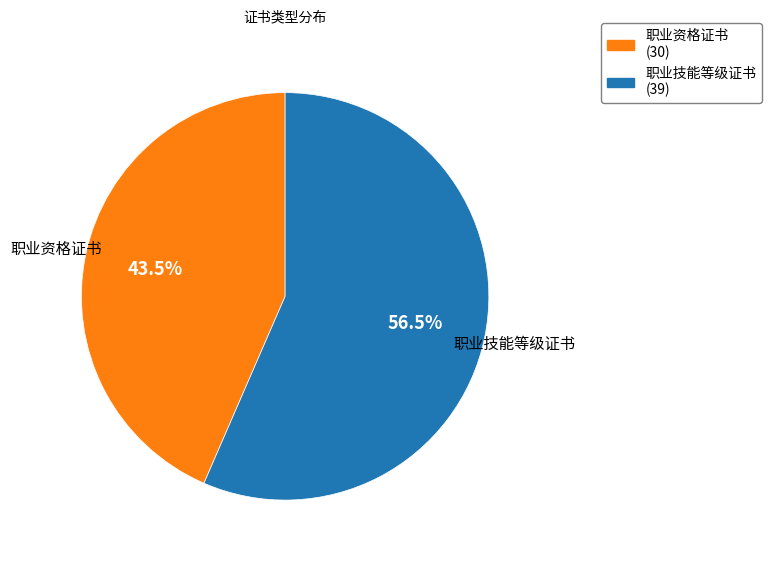

Do 职业资格证书 and 职业技能等级证书 together represent more than half of the pie?

Yes